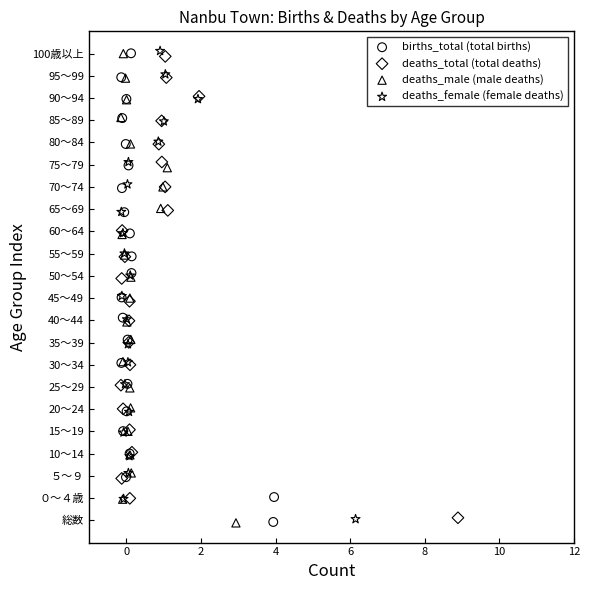

What are all the series names shown in the legend?

births_total (total births), deaths_total (total deaths), deaths_male (male deaths), deaths_female (female deaths)